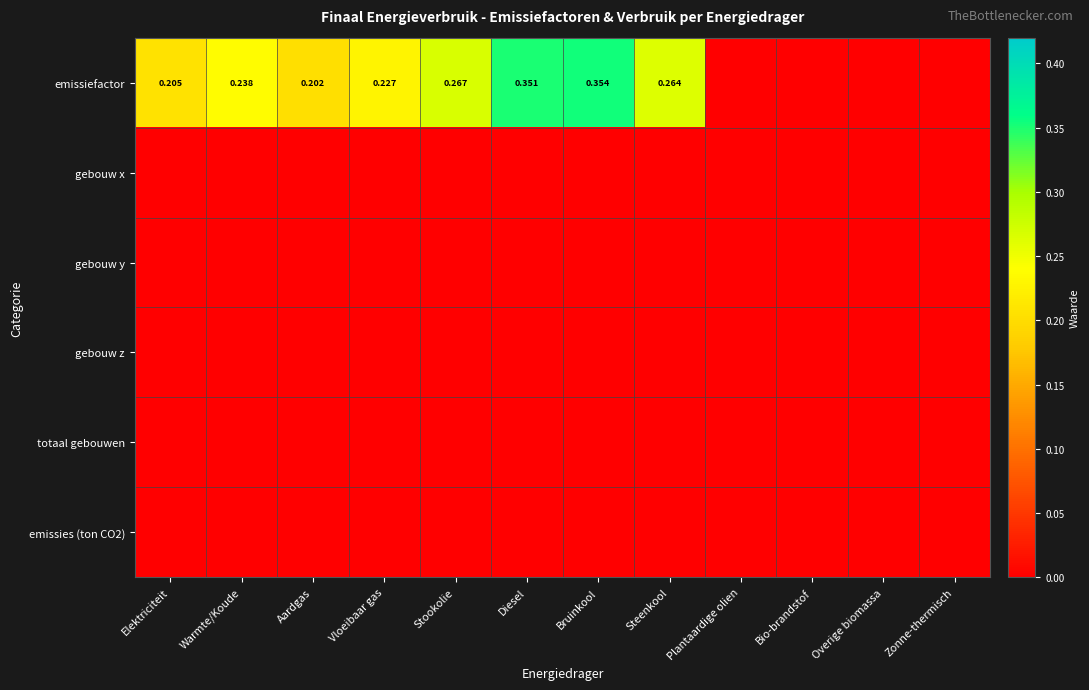

Which category has the lowest value across all series?

Plantaardige olien